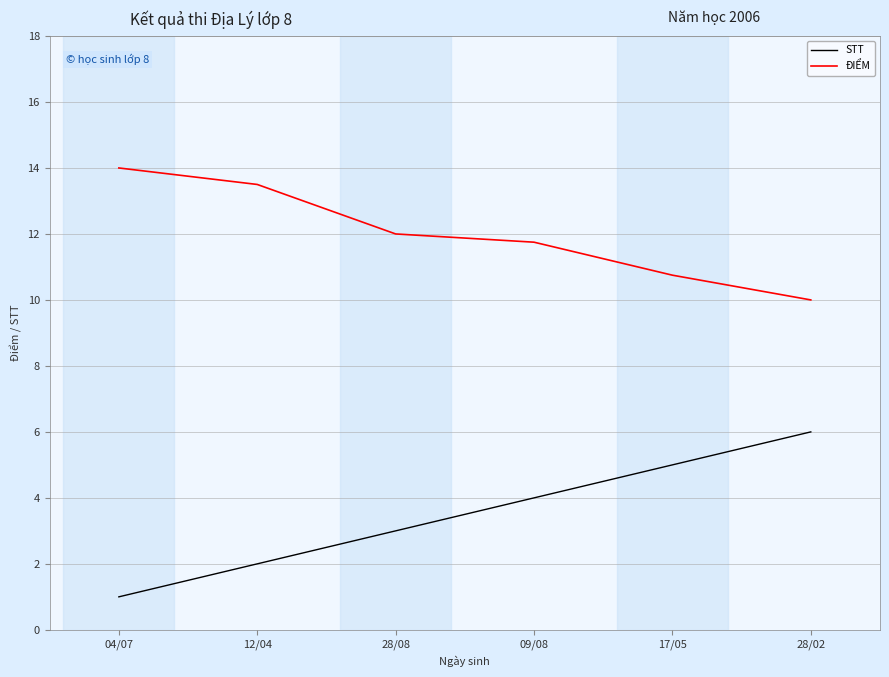

Reading left to right, extract all data points from this chart.

STT: 04/07=1.0	12/04=2.0	28/08=3.0	09/08=4.0	17/05=5.0	28/02=6.0
ĐIỂM: 04/07=14.0	12/04=13.5	28/08=12.0	09/08=11.8	17/05=10.8	28/02=10.0